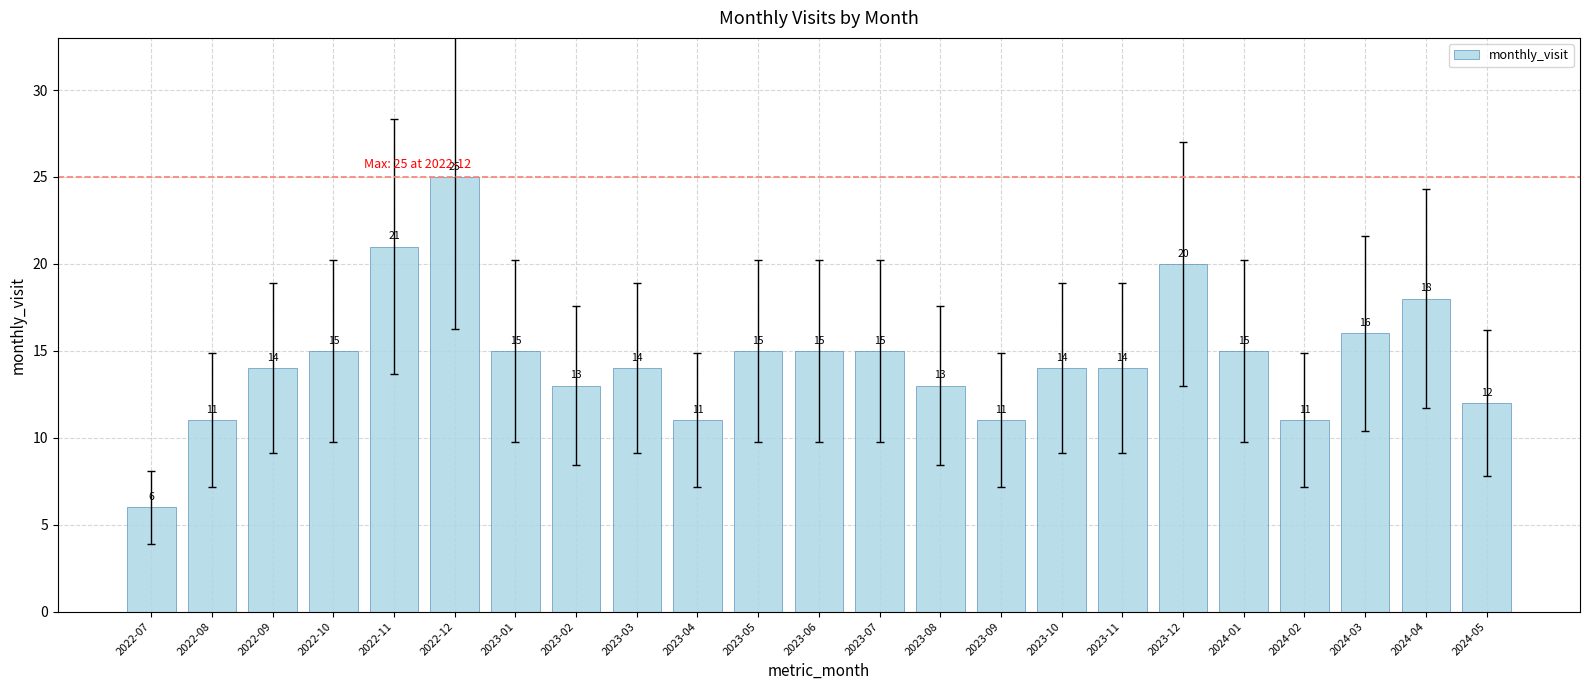

What is the average value?

15